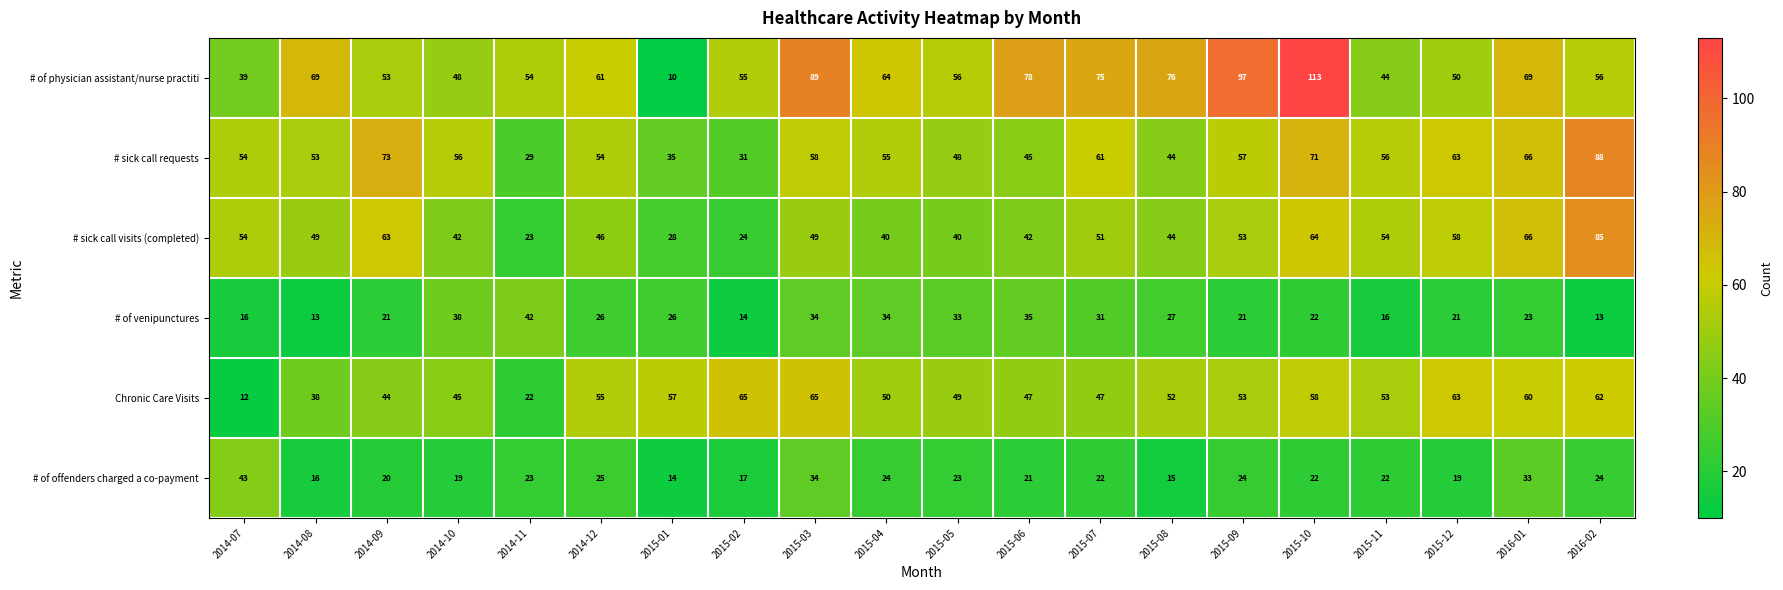

What is the difference between the second highest and minimum values in the # sick call requests series?

44